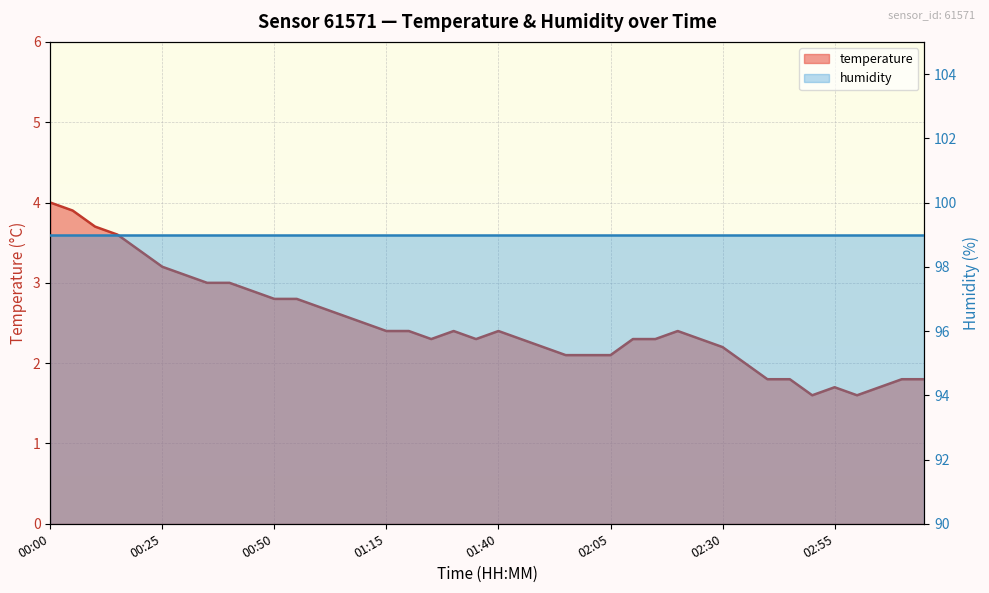

What is the change in value from 01:20 to 02:40?

-0.6